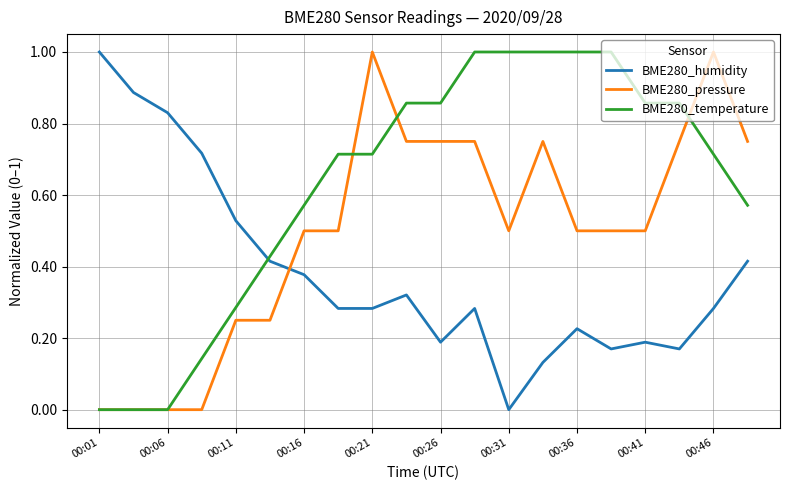

What is the difference between the maximum and minimum values in the BME280_pressure series?

1.0